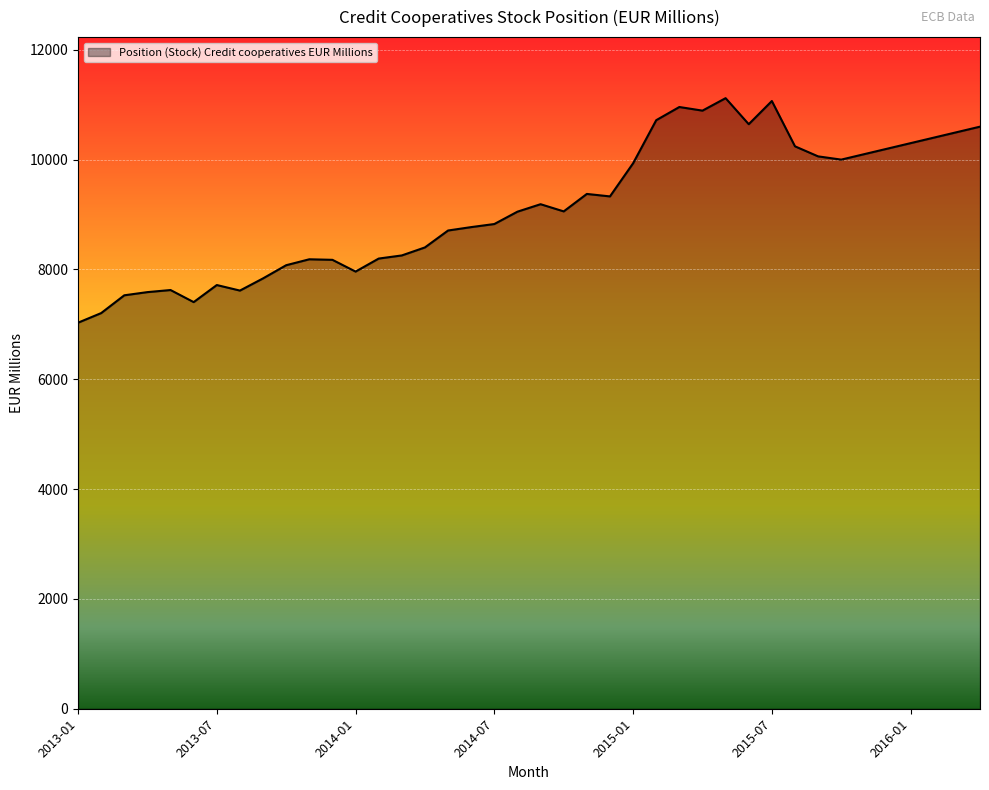

What is the sum of all values?

364843